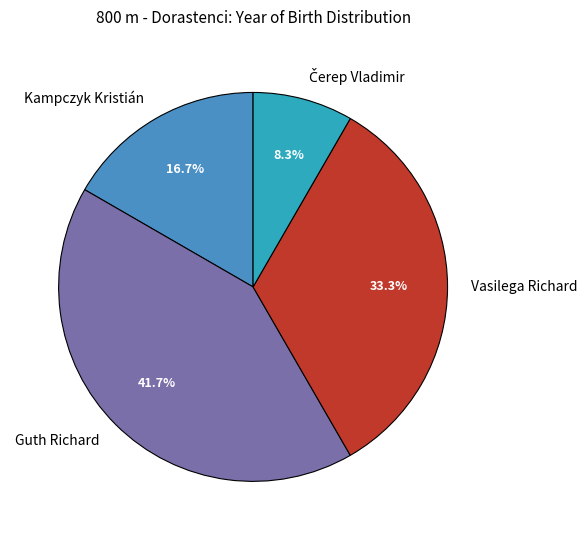

To the nearest percent, what is the average slice percentage?

25%